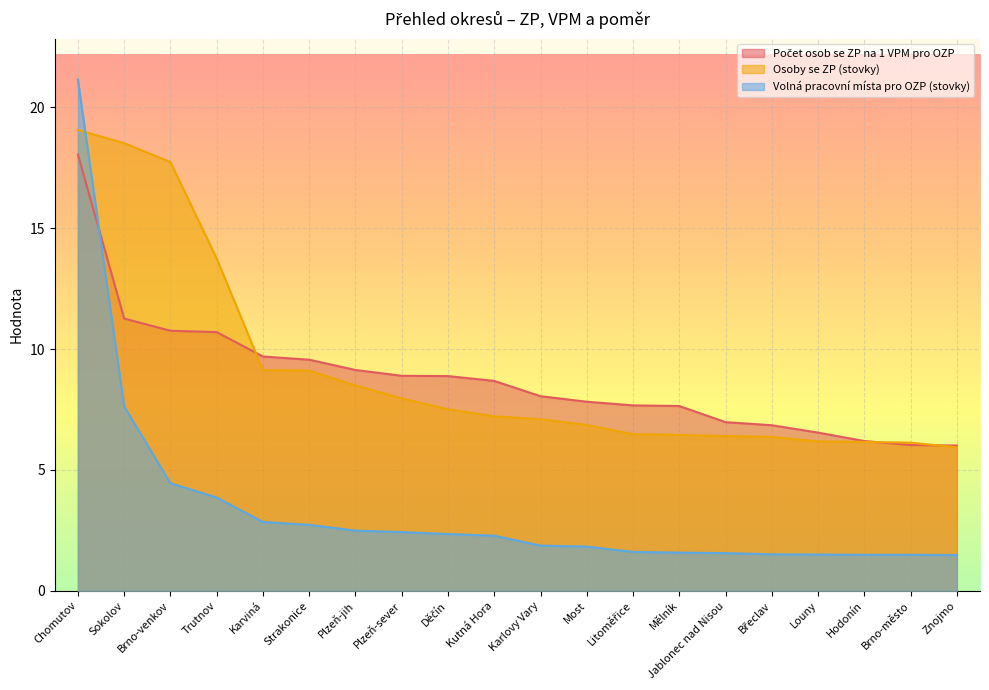

What is the label of the 3rd point from the left?

Brno-venkov